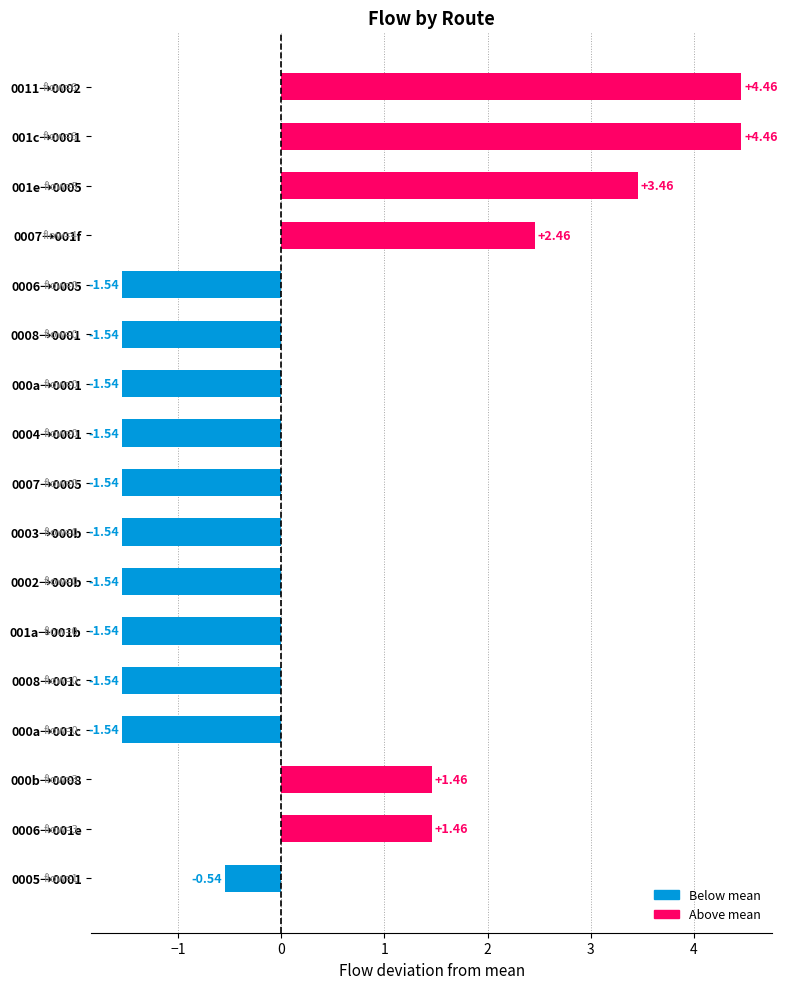

How many values are above zero?

6